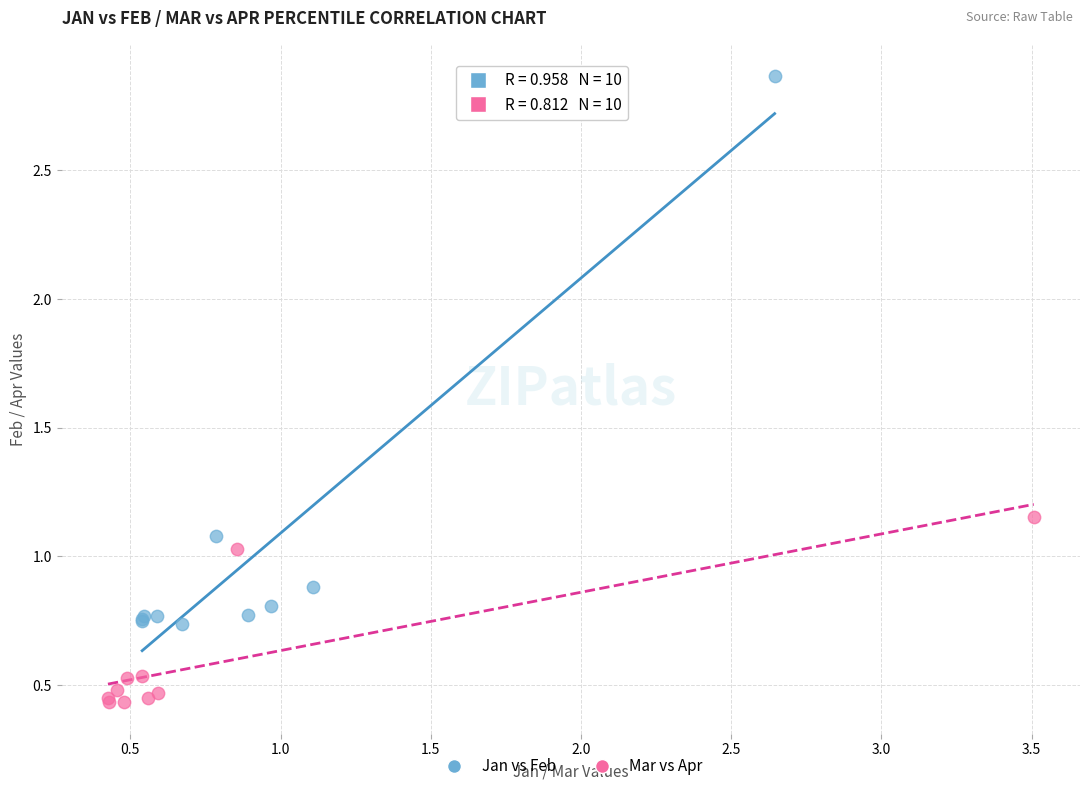

Which series has the widest spread of Y values?

Jan vs Feb